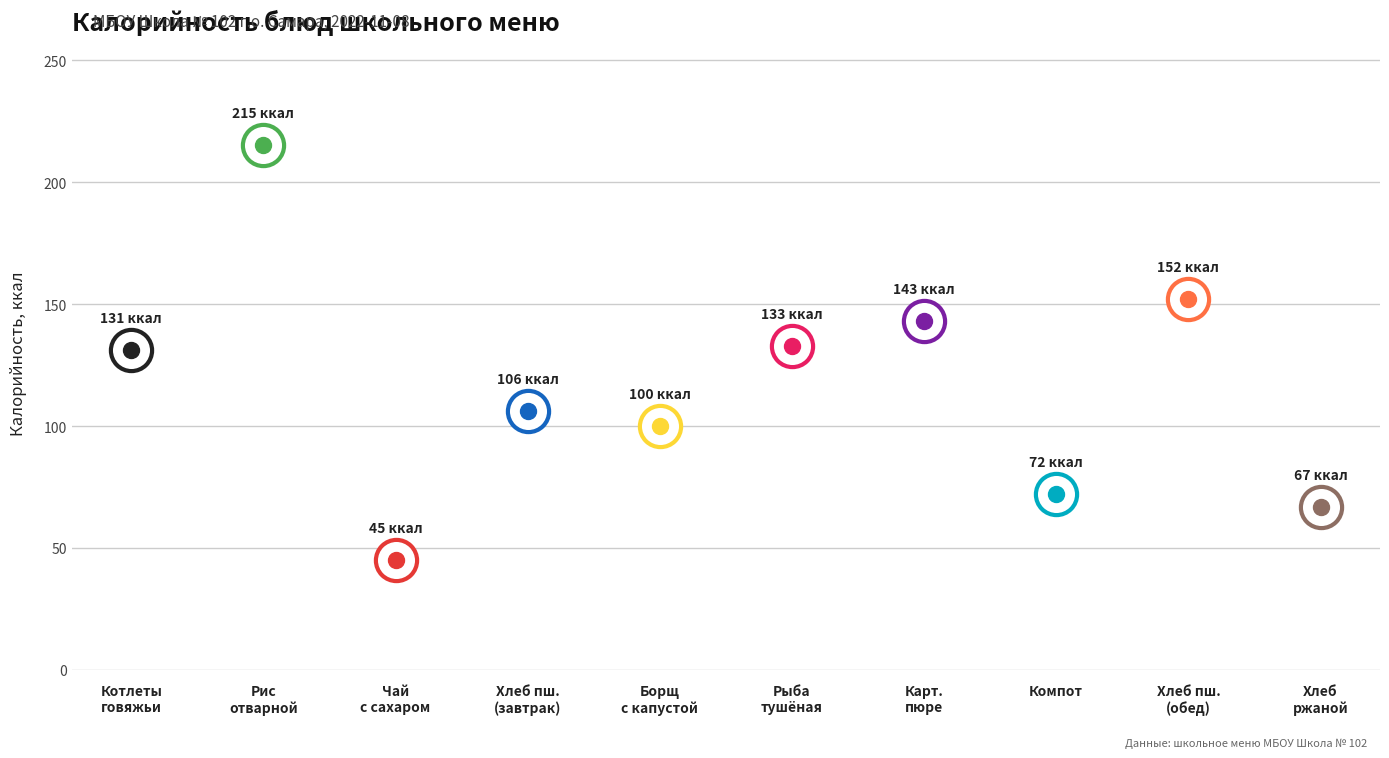

Between Котлеты из говядины с томатным соусом and Ржаной хлеб, which is larger?

Котлеты из говядины с томатным соусом